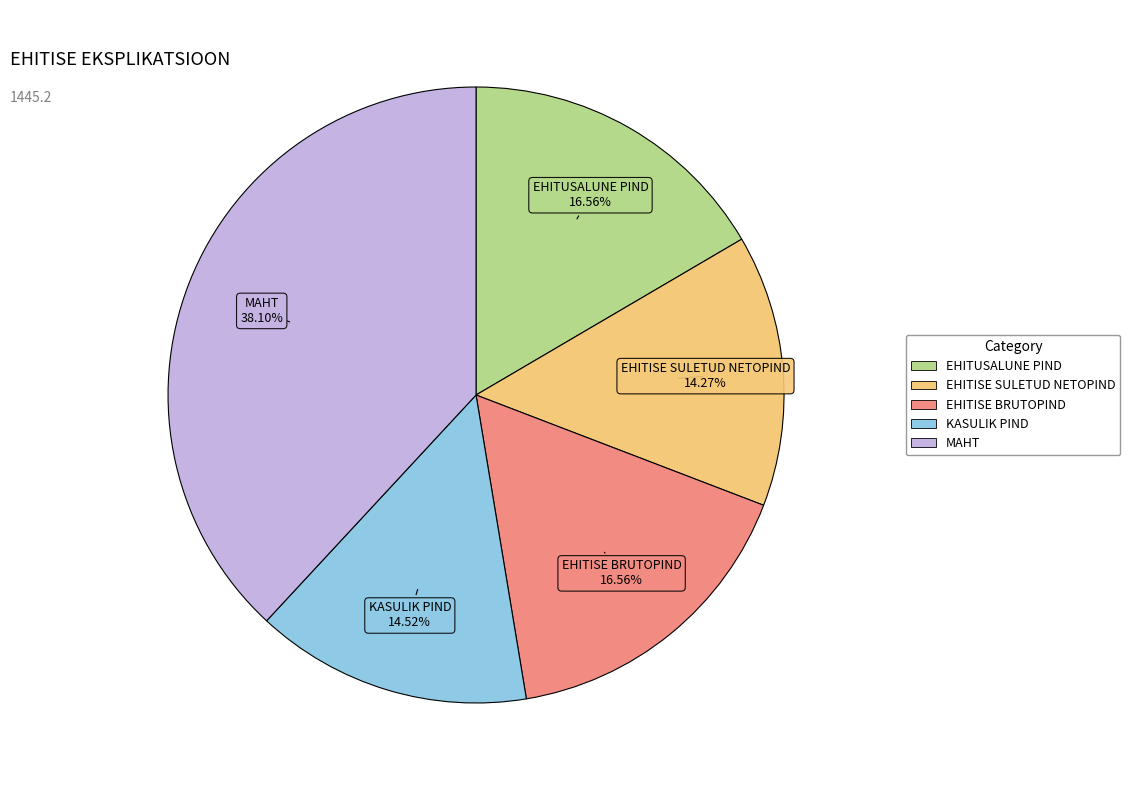

To the nearest percent, what is the average slice percentage?

20%